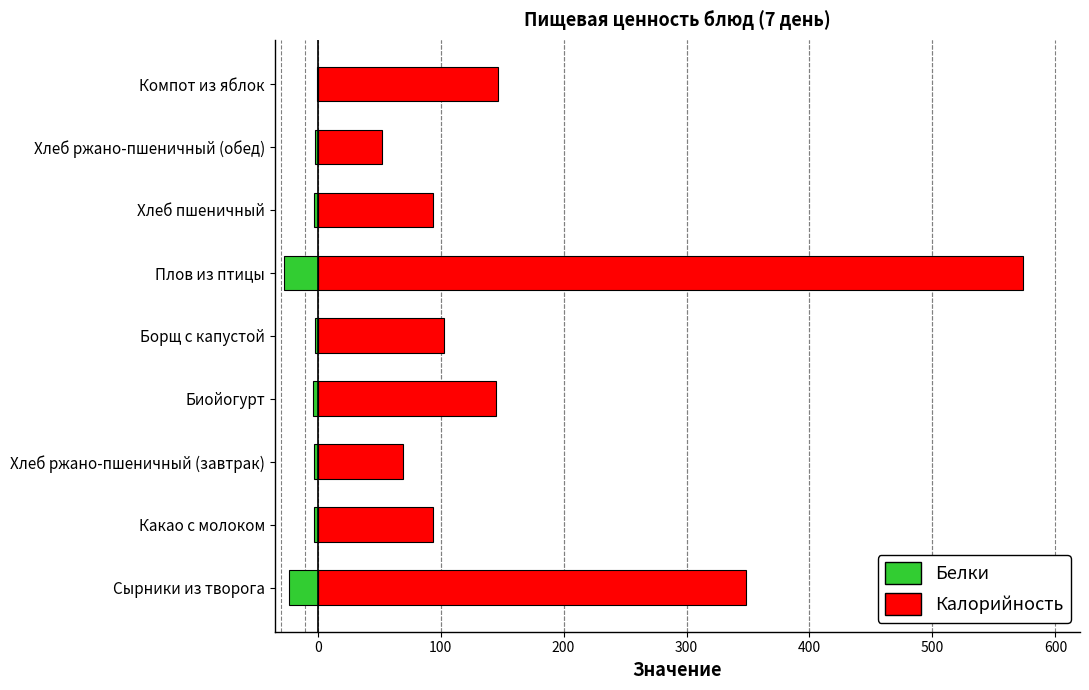

Is it true that Калорийность equals 43.9 at Какао с молоком?

False